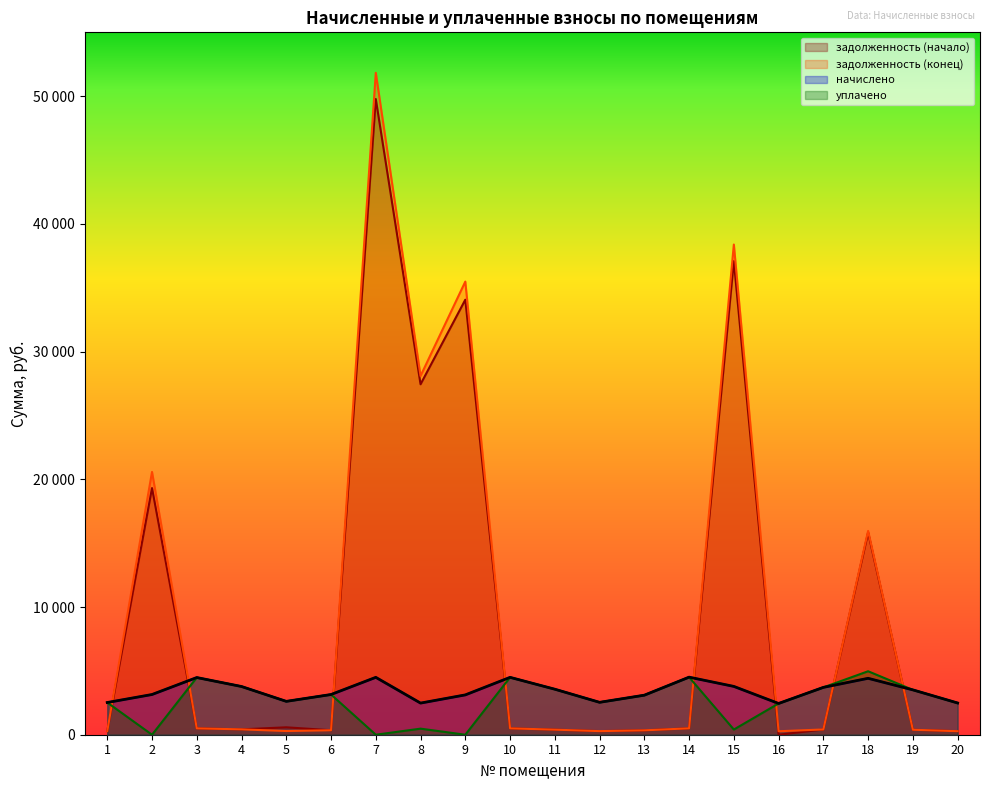

What is the difference between the maximum and minimum values in the задолженность (конец) series?

51558.5